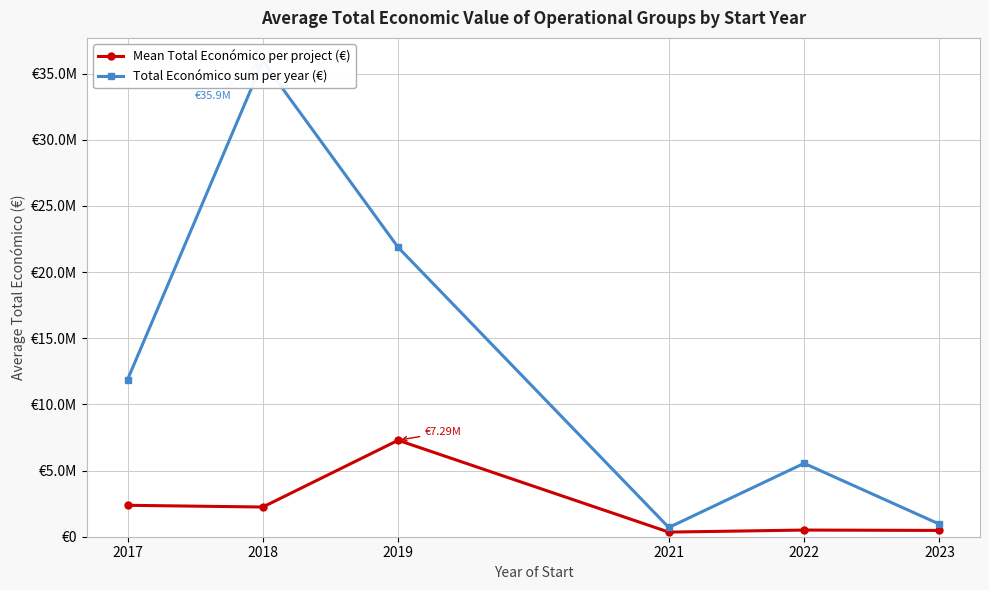

Which series changed the most between 2019 and 2023?

Total Económico sum per year (€)